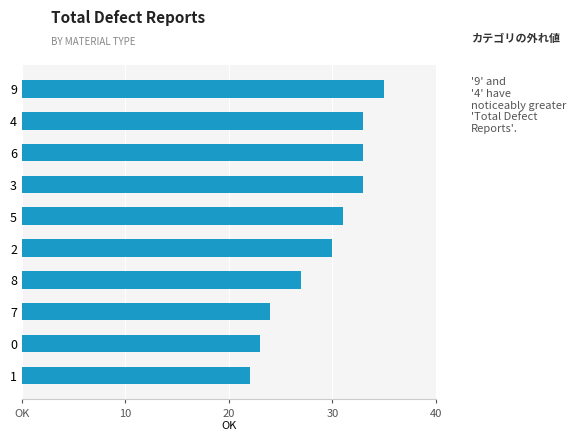

Are the bars horizontal?

Yes